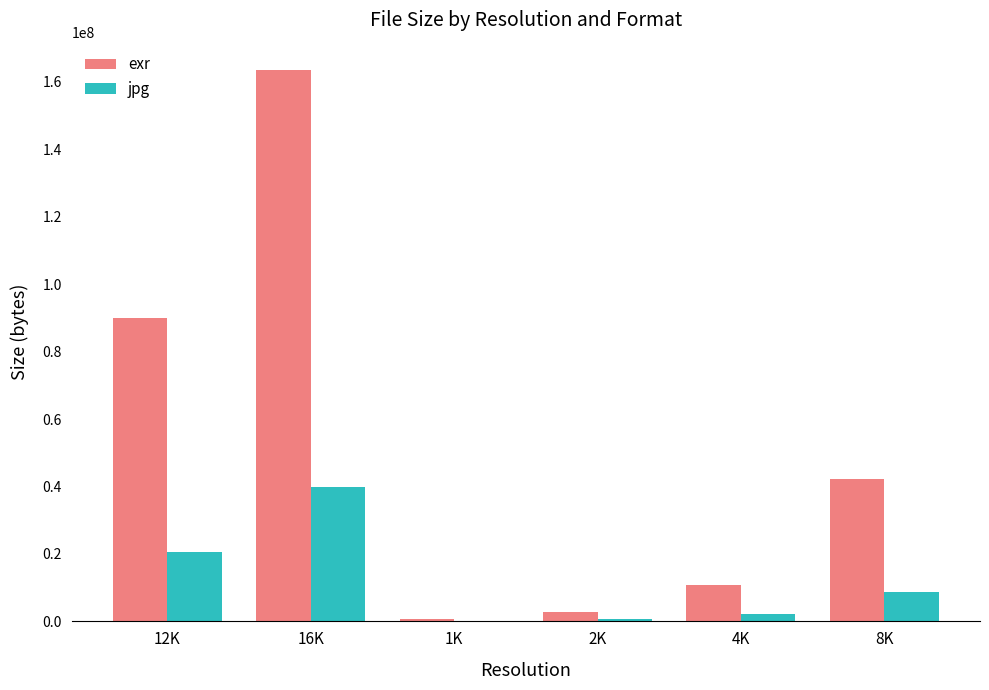

Where is exr nearest to the value 82090265?

12K